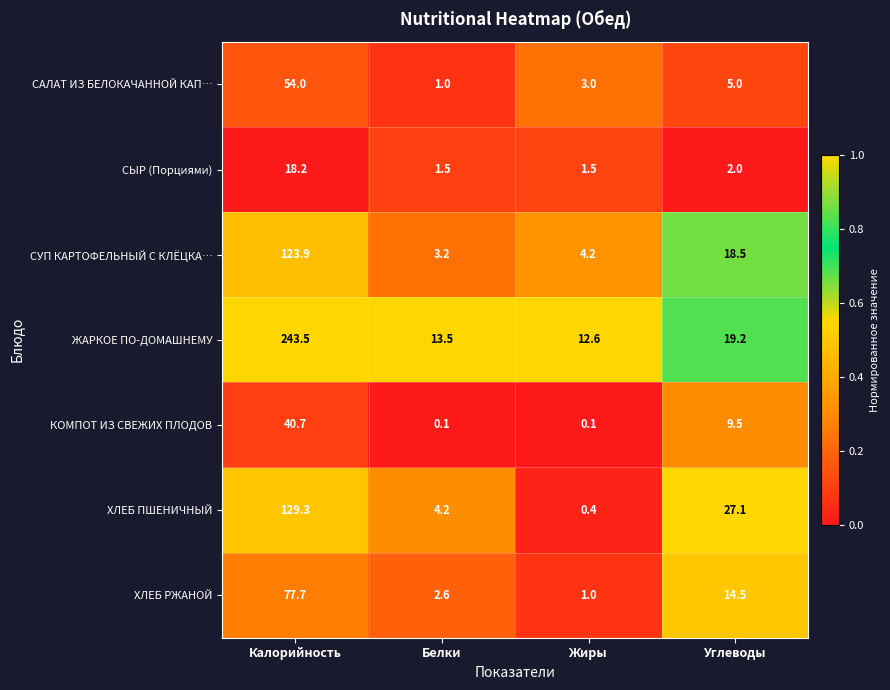

What is the total value across all series at Белки?

26.1